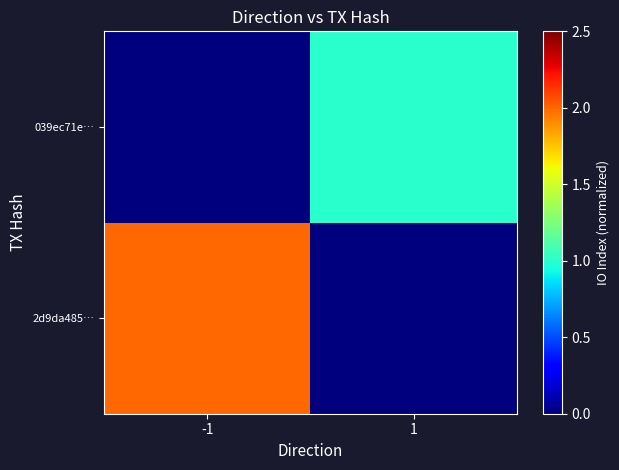

Reading left to right, list all the values displayed in this chart.

2d9da485…: -1=2	1=0
039ec71e…: -1=0	1=1